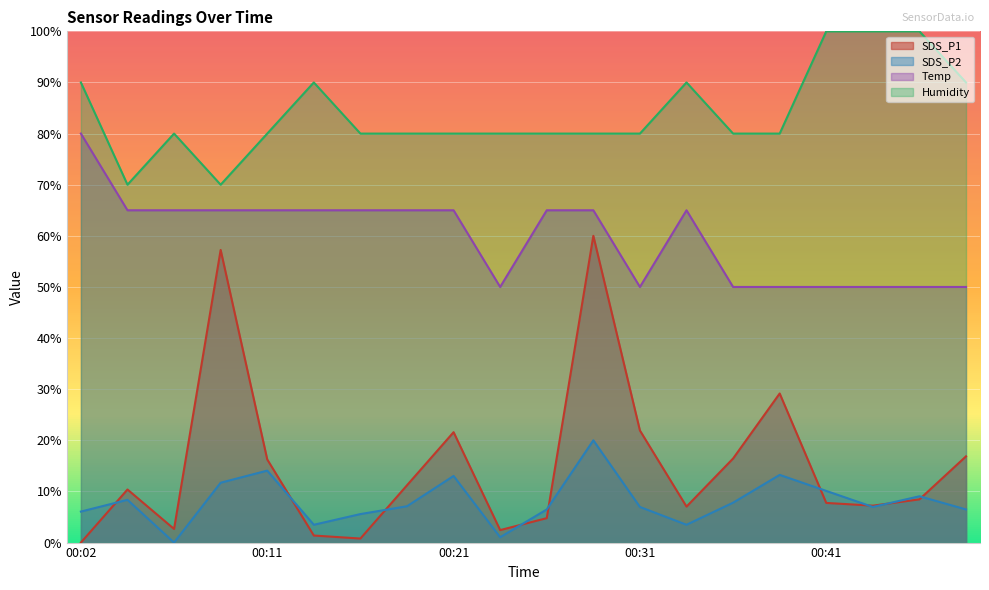

In Humidity, how many points are lower than both neighbors (excluding endpoints)?

2